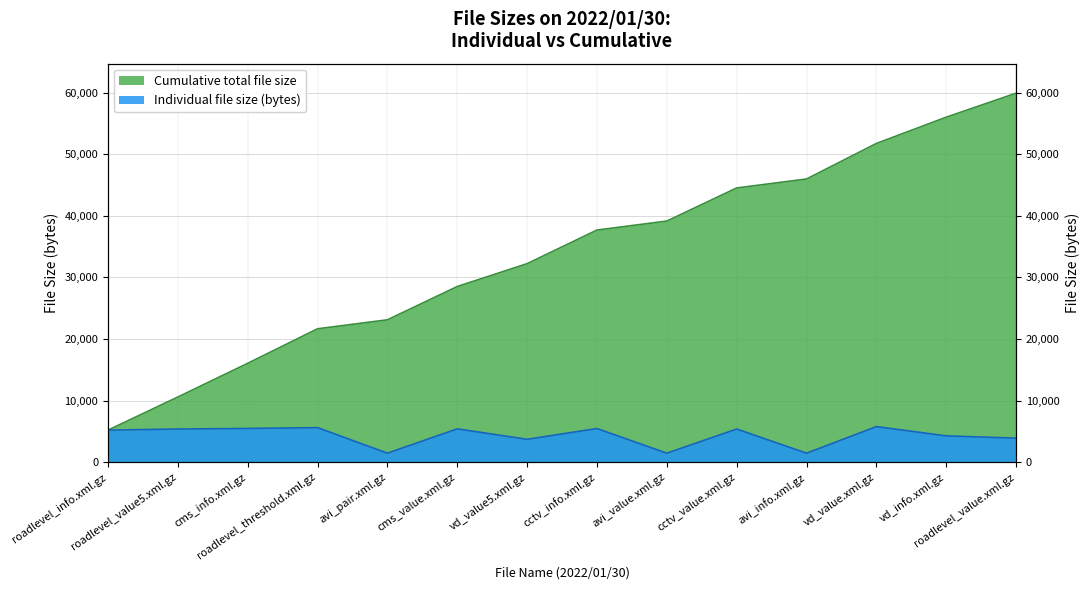

Reading left to right, list all the values displayed in this chart.

roadlevel_info.xml.gz=5198	roadlevel_value5.xml.gz=5377	cms_info.xml.gz=5472	roadlevel_threshold.xml.gz=5606	avi_pair.xml.gz=1455	cms_value.xml.gz=5408	vd_value5.xml.gz=3708	cctv_info.xml.gz=5460	avi_value.xml.gz=1455	cctv_value.xml.gz=5378	avi_info.xml.gz=1455	vd_value.xml.gz=5770	vd_info.xml.gz=4264	roadlevel_value.xml.gz=3899